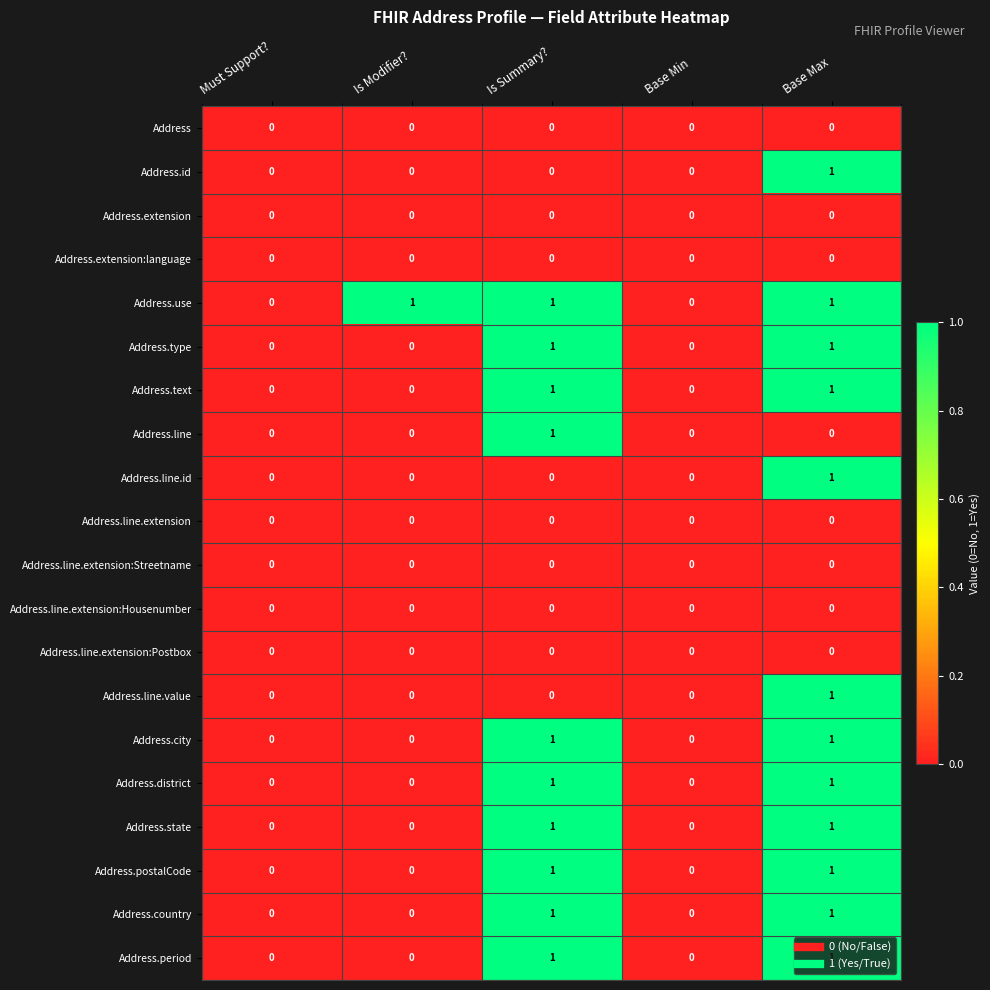

How many series are shown in this chart?

20